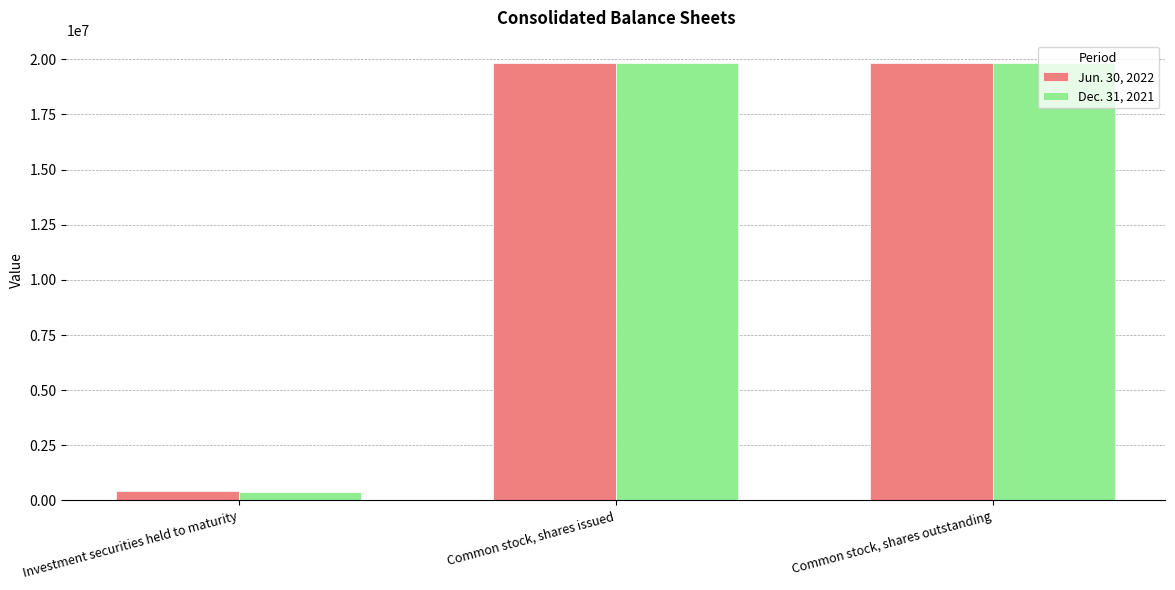

How many bars are there in each group?

2